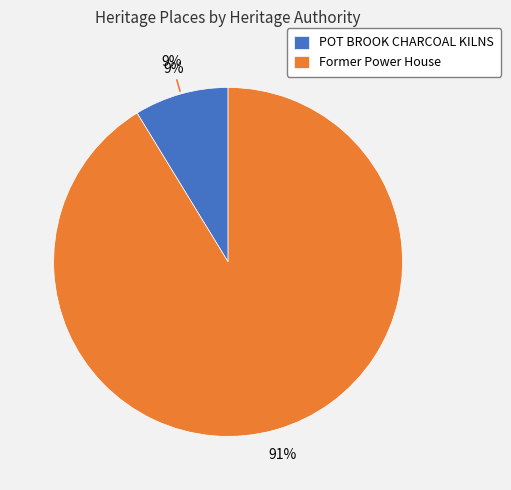

To the nearest percent, what portion does POT BROOK CHARCOAL KILNS represent?

9%